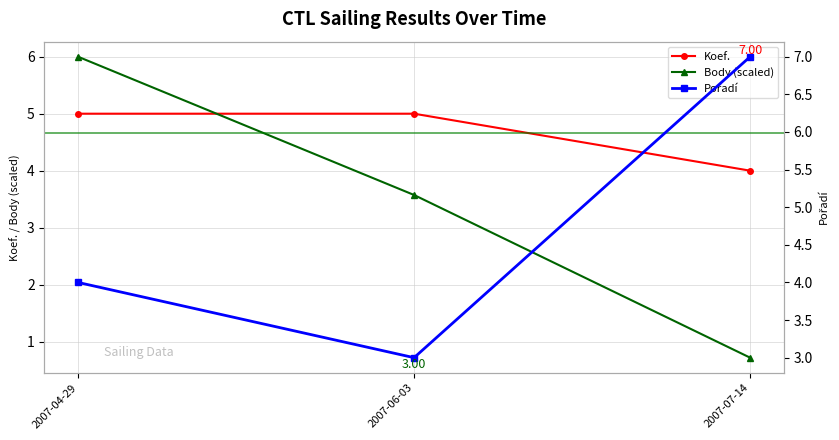

Is this an area chart (filled region under the line)?

No